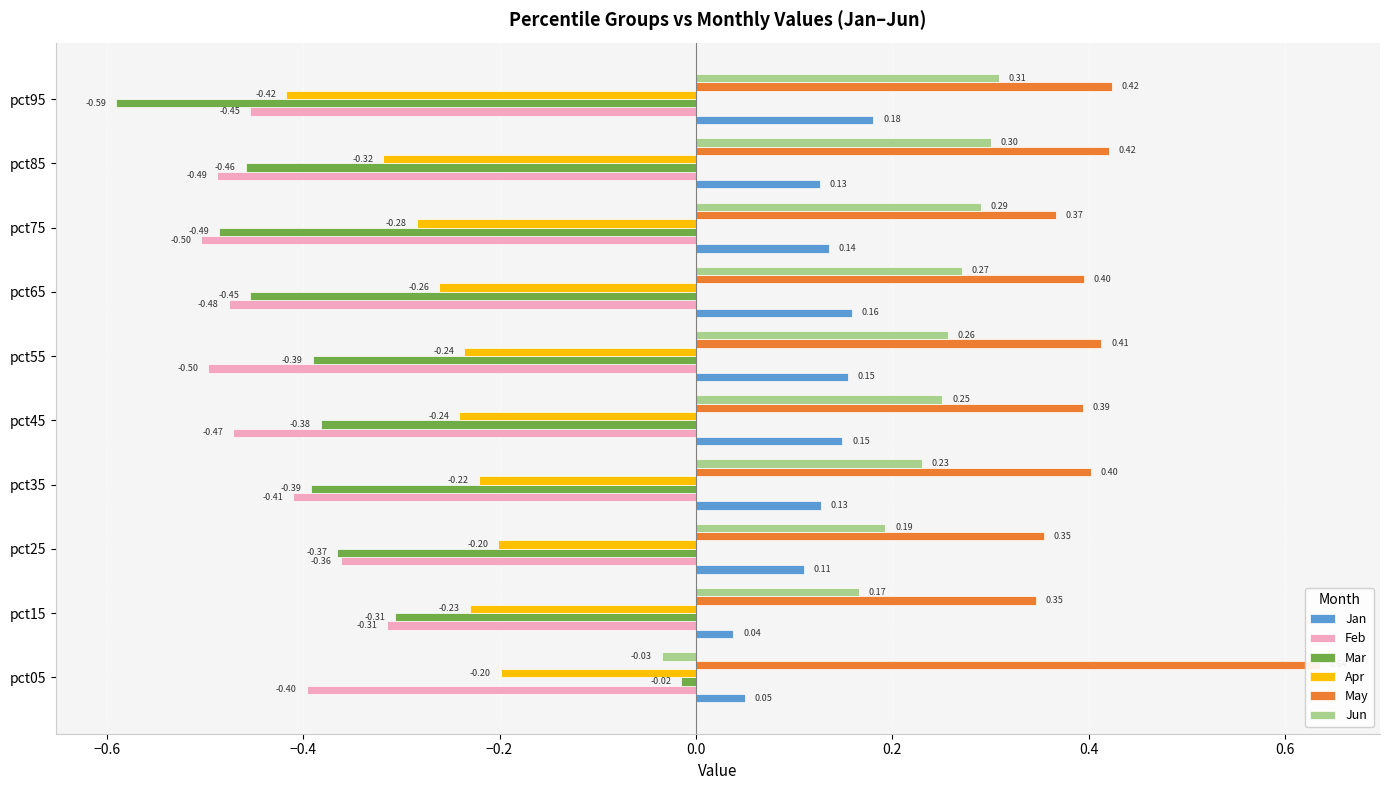

Are the bars horizontal?

Yes